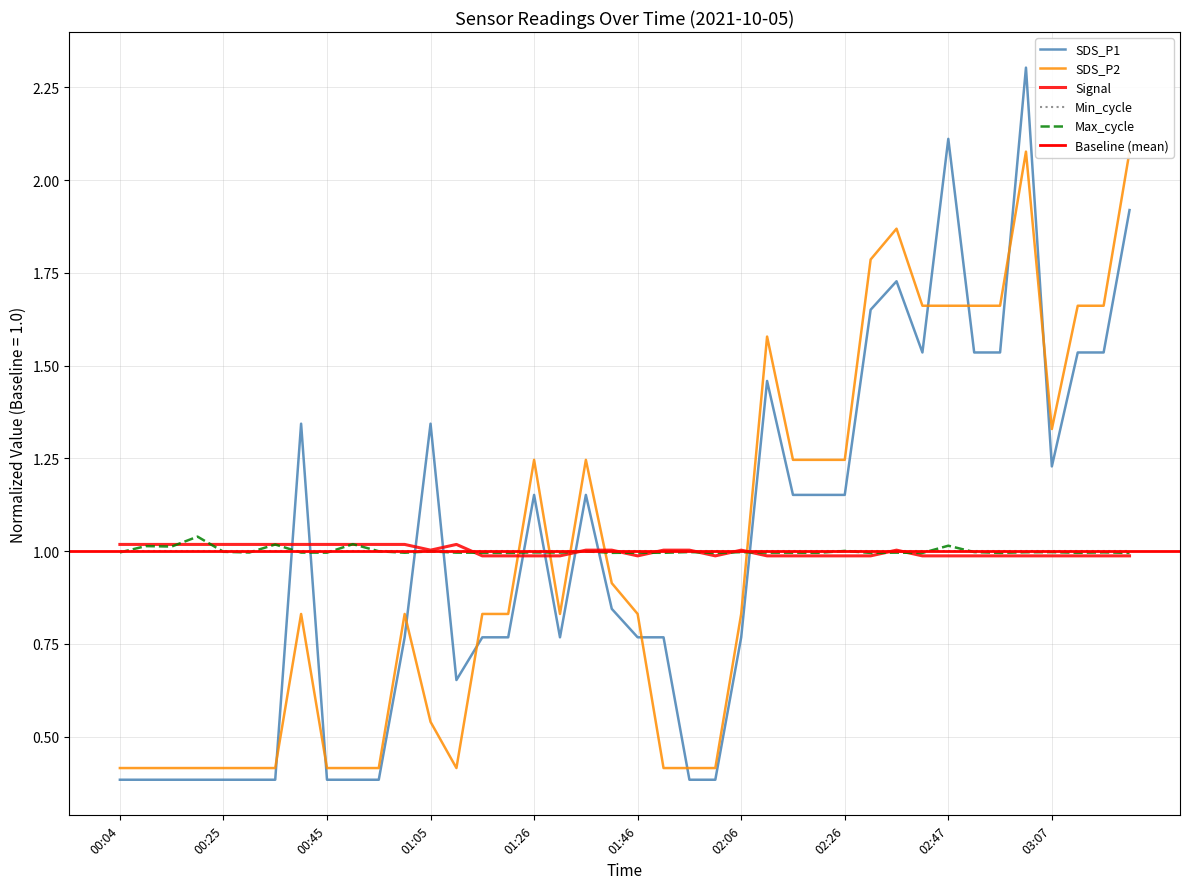

At which category does Signal reach its first local peak?

01:10